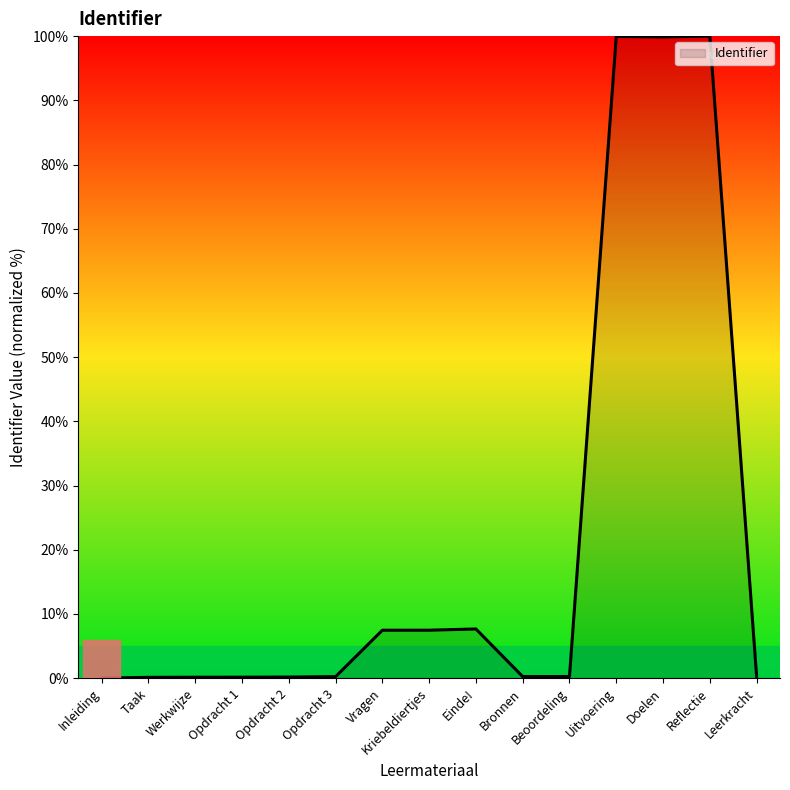

How many distinct data groups are displayed?

1